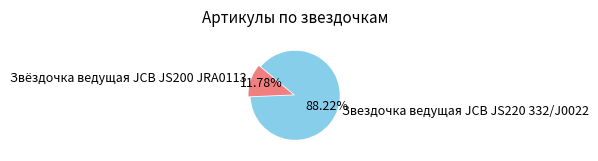

Count the number of slices in the pie.

2